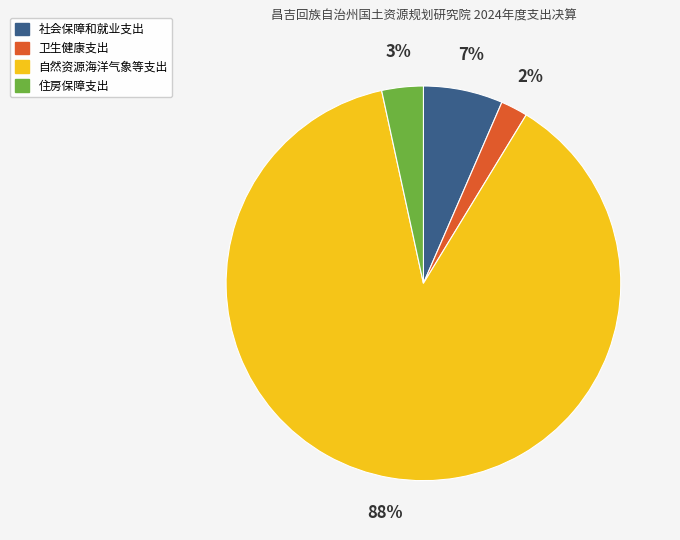

To the nearest percent, what is the difference between the 卫生健康支出 and 自然资源海洋气象等支出 slice percentages?

86%